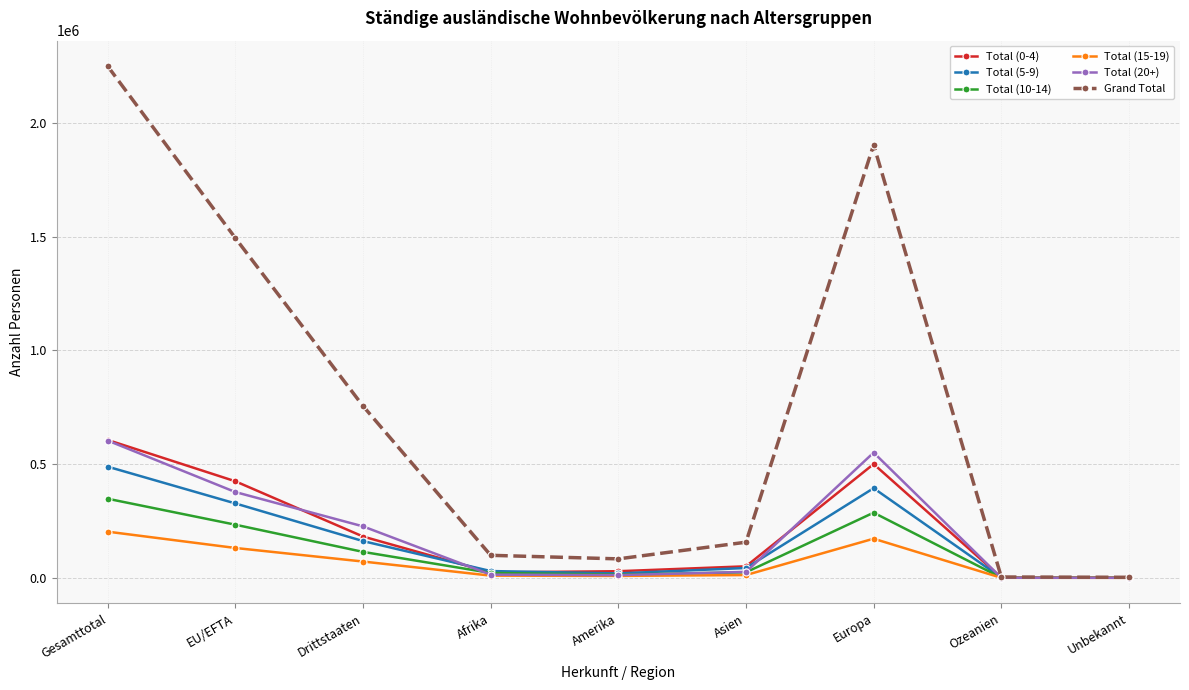

What is the difference between the highest and lowest values at Drittstaaten?

683816